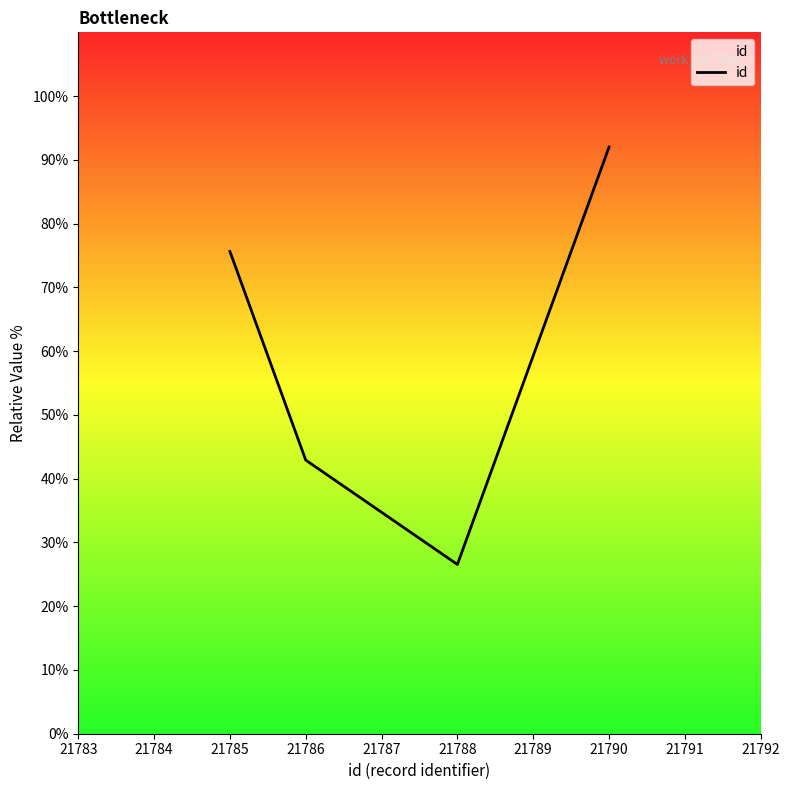

Which category has the lowest value across all series?

21788